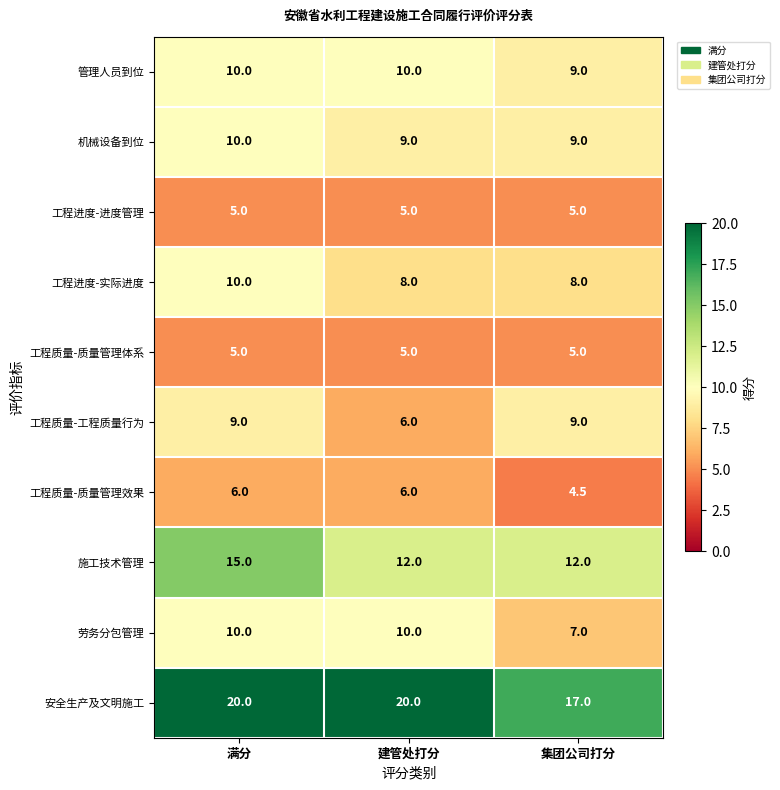

What is the total value across all series at 建管处打分?

91.0